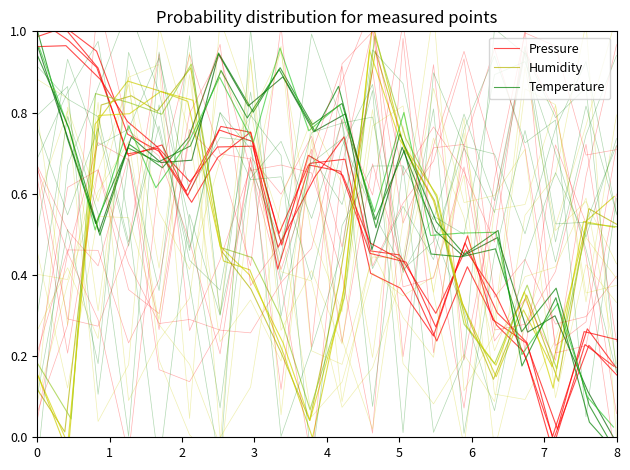

Which series has the widest spread of values?

Temperature